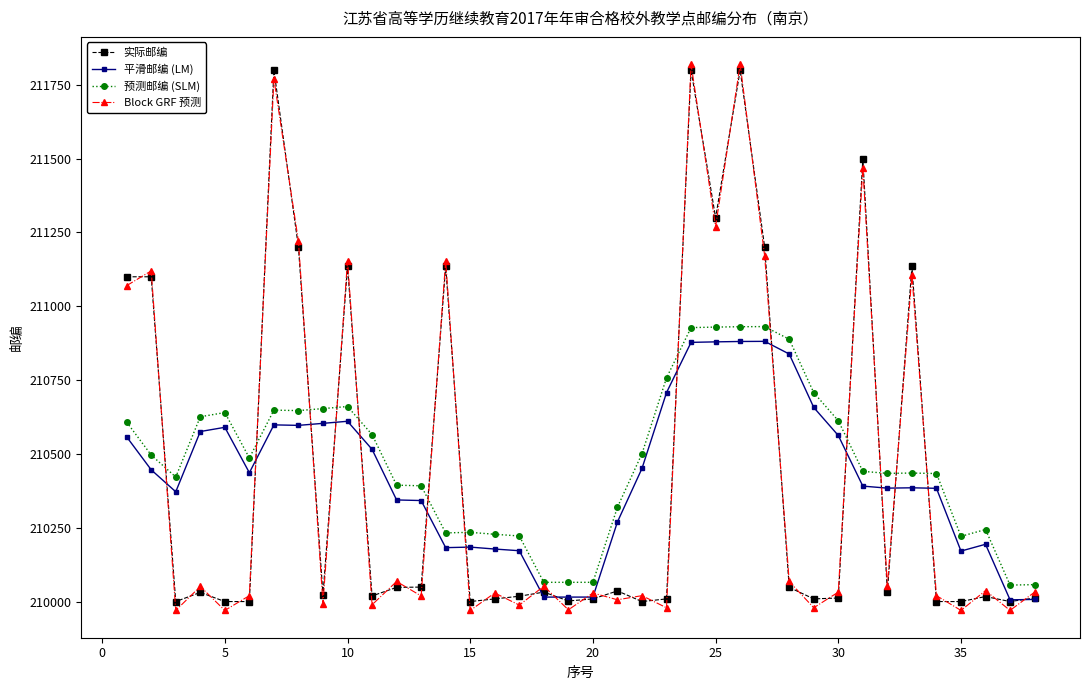

How many values in the Block GRF 预测 series are below 210032?

18